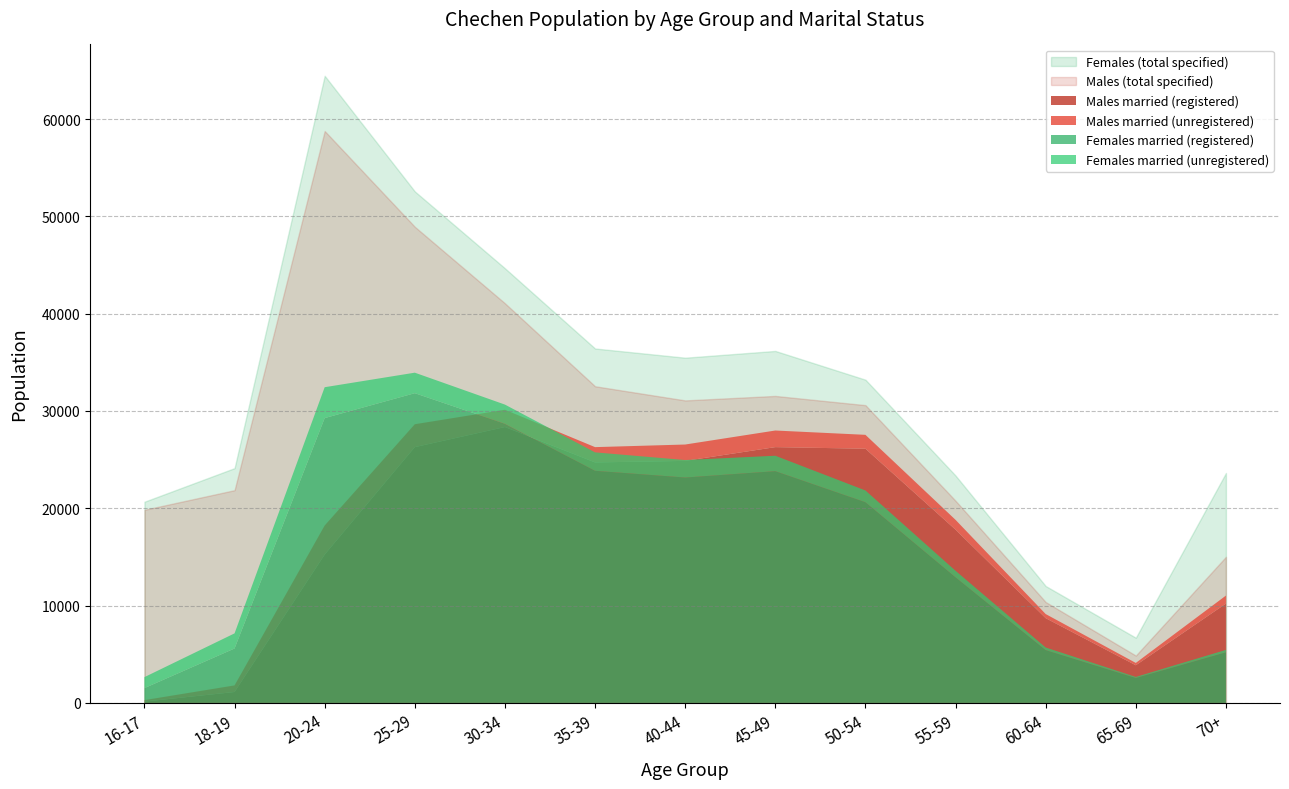

Count the number of data series in this chart.

6